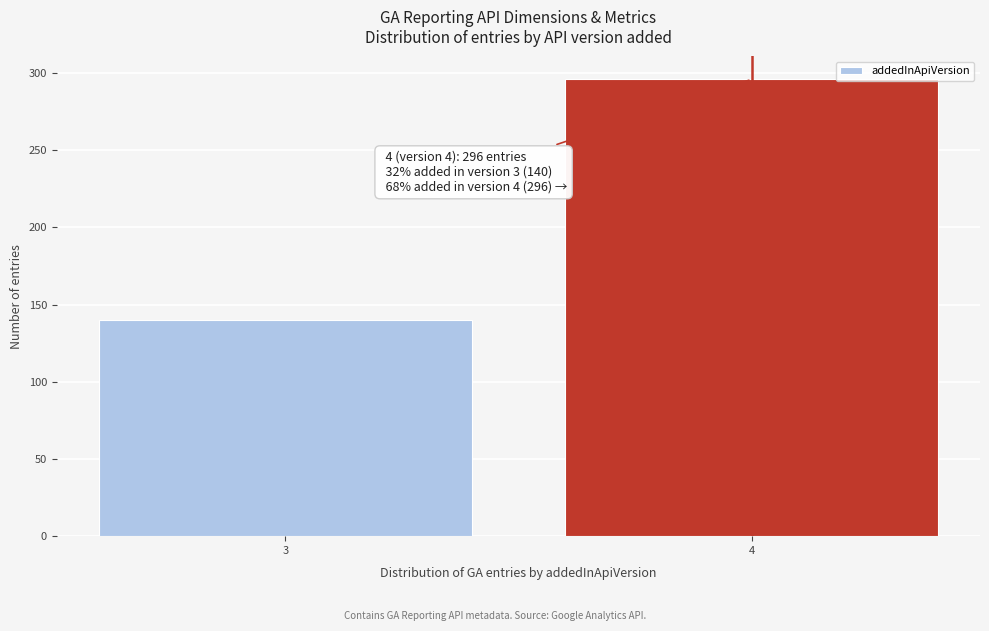

Reading left to right, transcribe all the data shown in this chart.

140	296